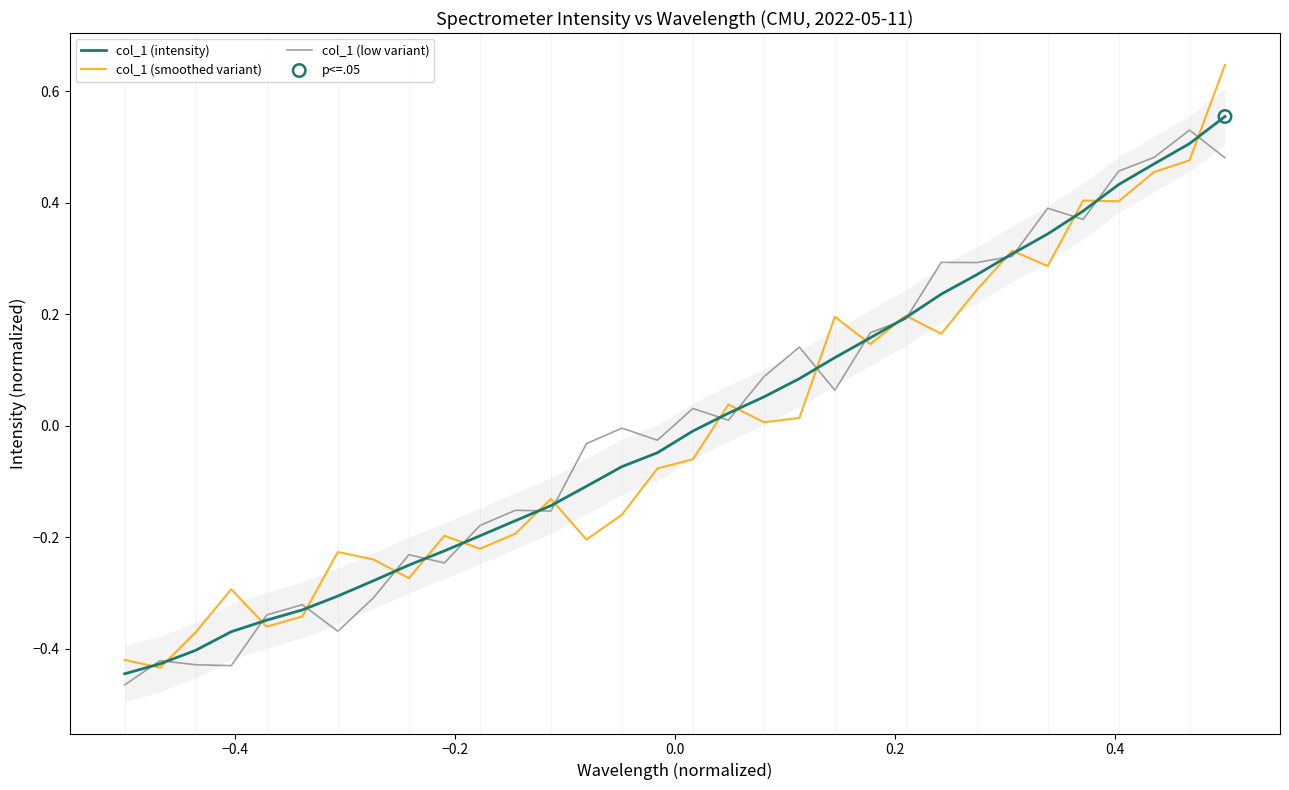

What are all the series names shown in the legend?

col_1 (intensity), col_1 (smoothed variant), col_1 (low variant)